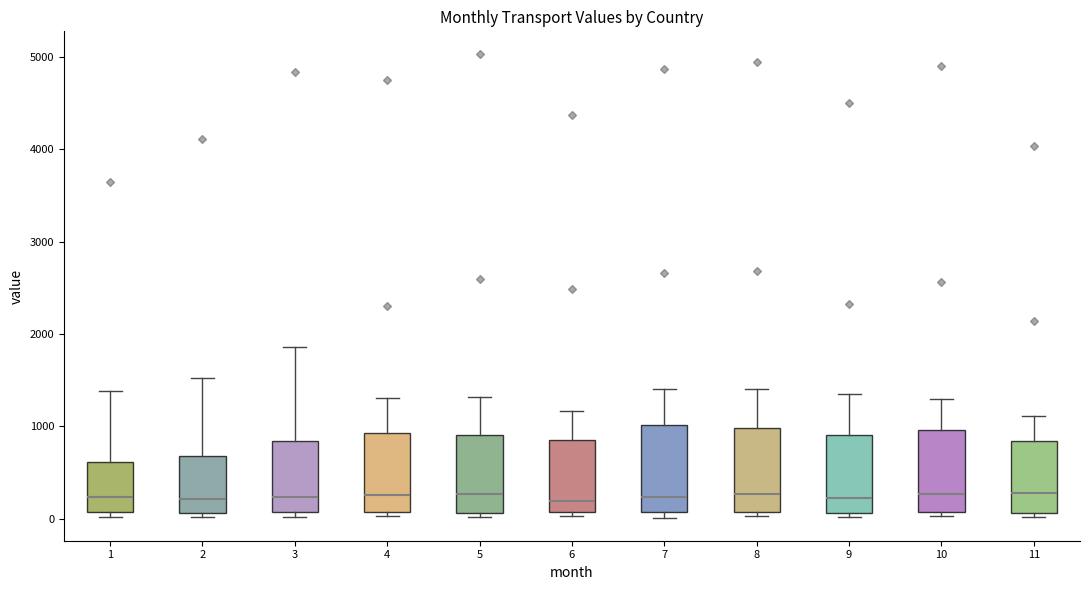

Where is the upper edge of the box at x = 7 on the y-axis? The values are not printed on the chart, so give them approximately, as read against the axis.

1000